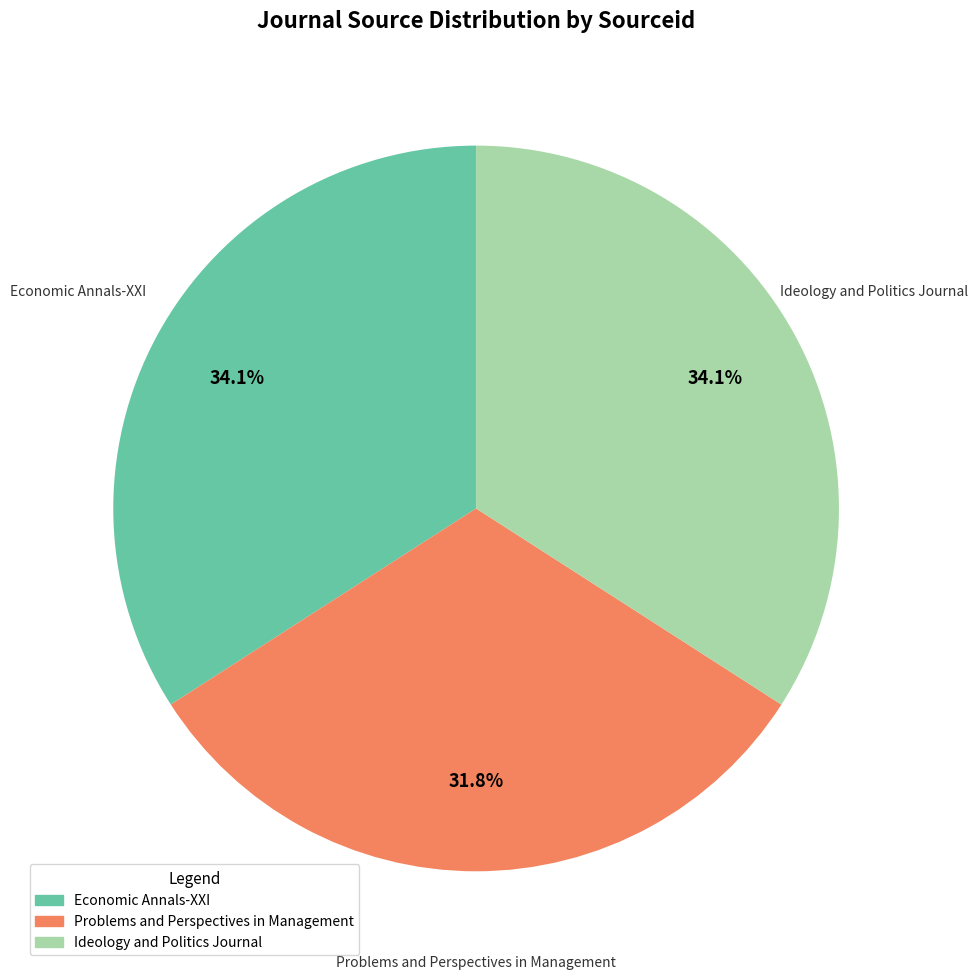

What is the ratio of the value at Ideology and Politics Journal to the value at Economic Annals-XXI?

1.0